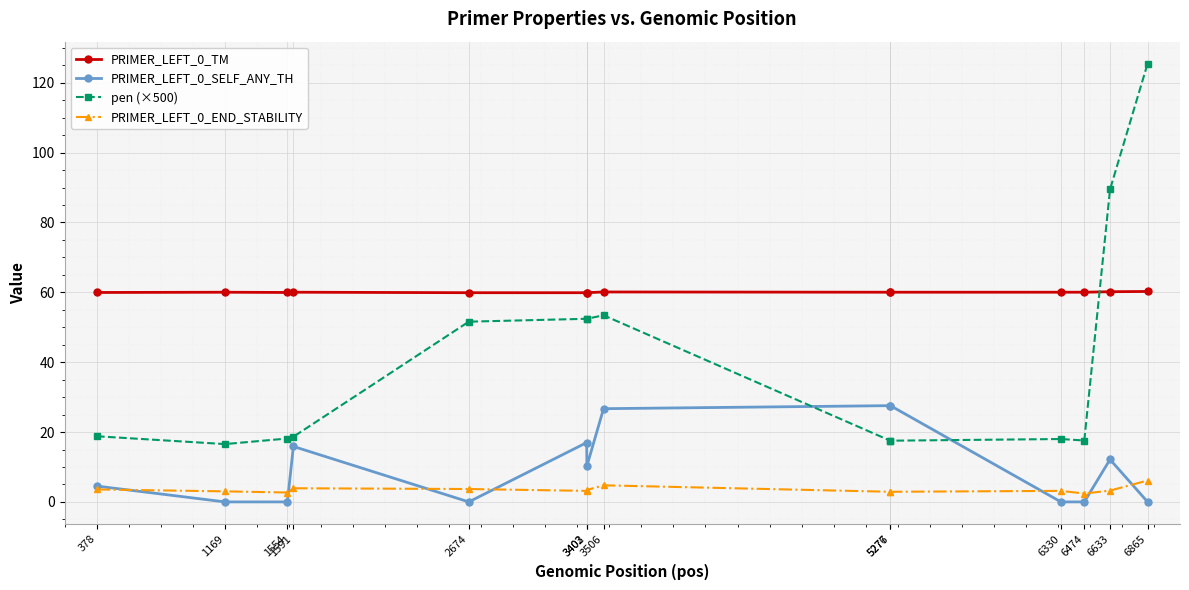

What is the value of the PRIMER_LEFT_0_END_STABILITY point at the 11th from the left?

3.2